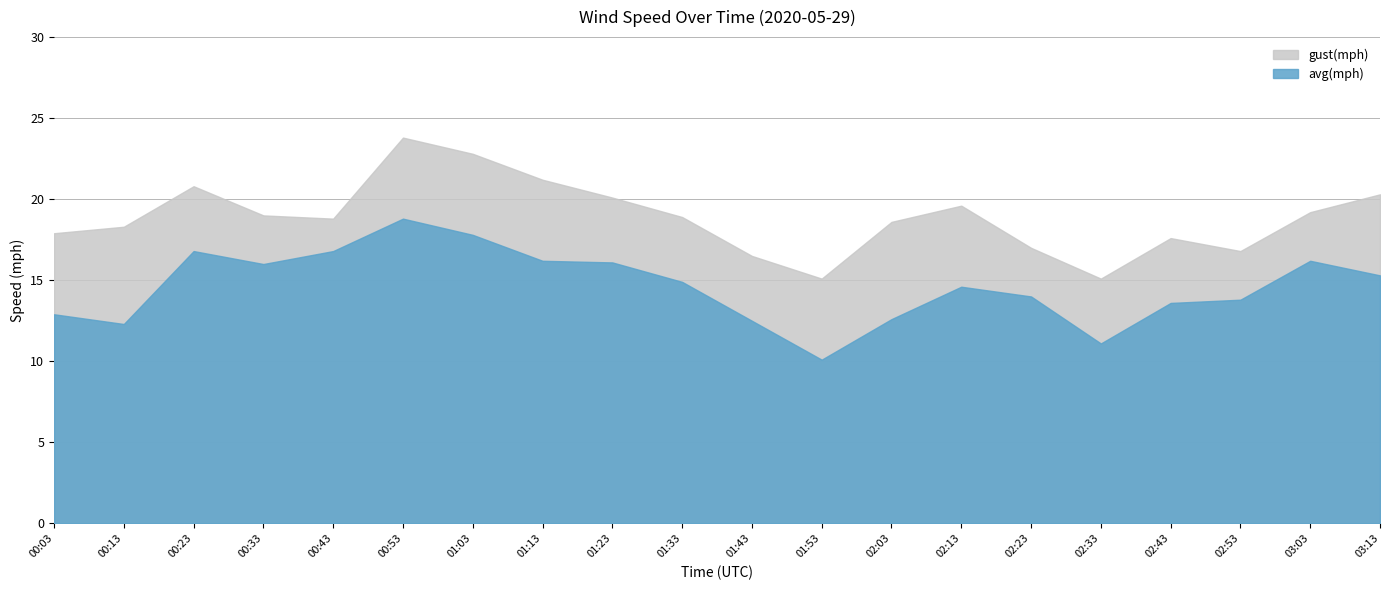

The value of gust(mph) at 01:33 is 28.7. True or false?

False